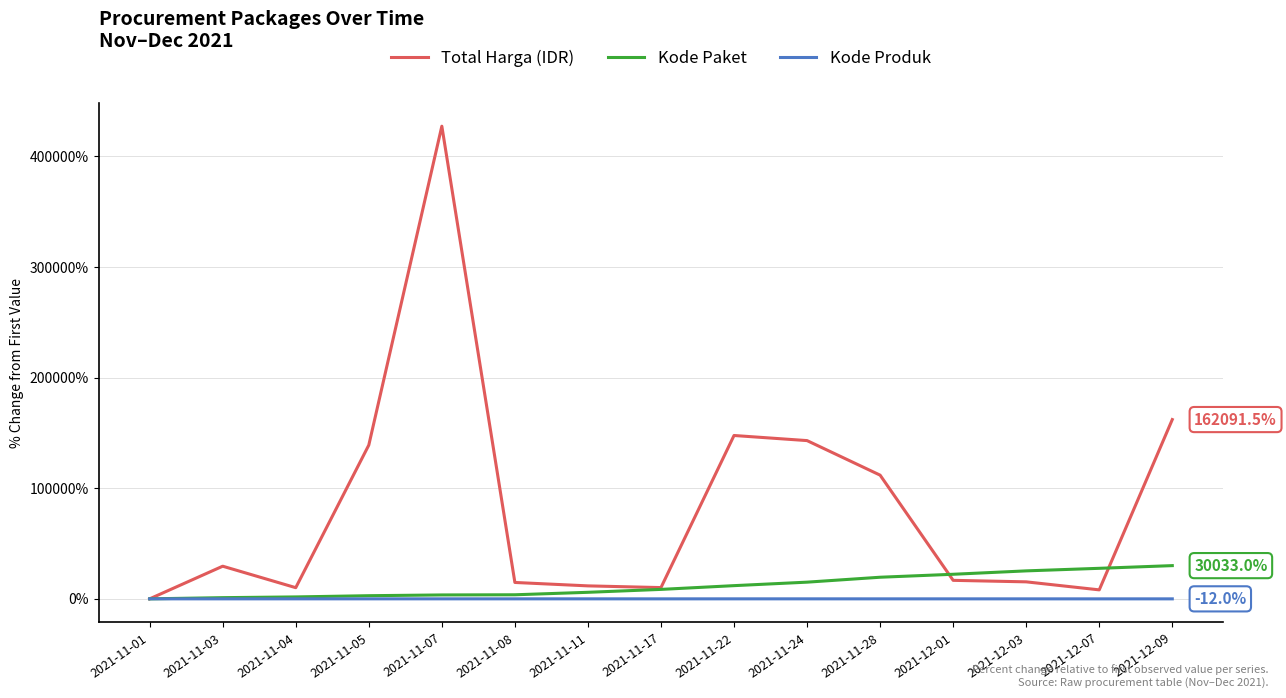

What is the maximum value for Kode Paket?

30033.0